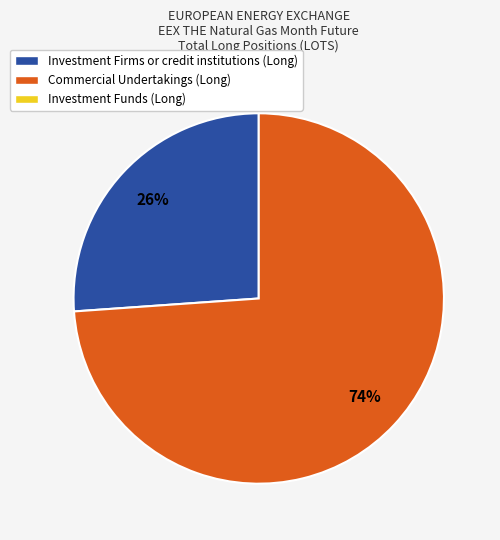

Is there a majority slice in this chart?

Yes